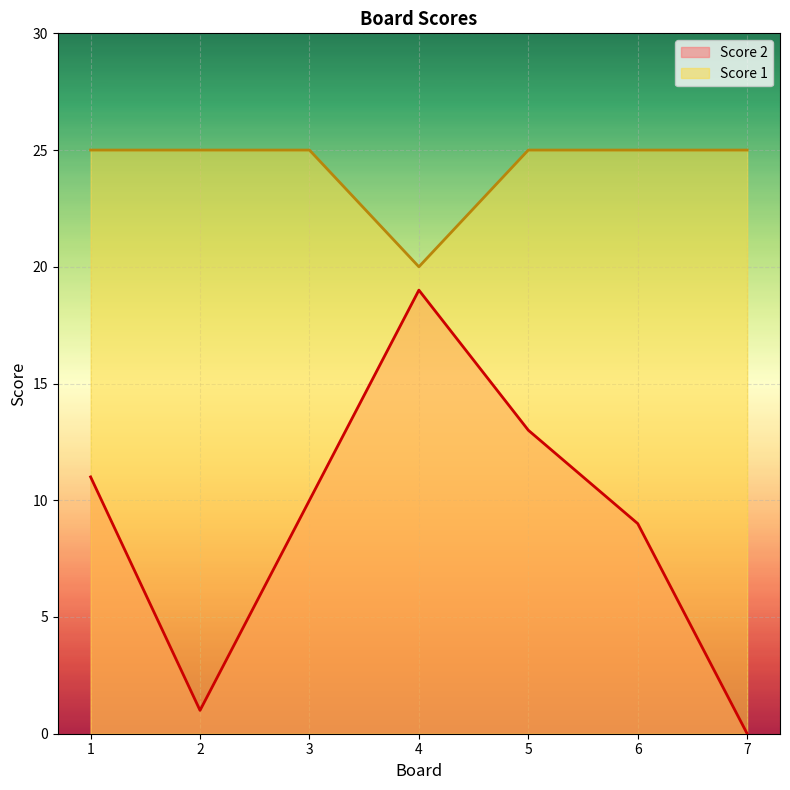

What are all the series names shown in the legend?

Score 2, Score 1